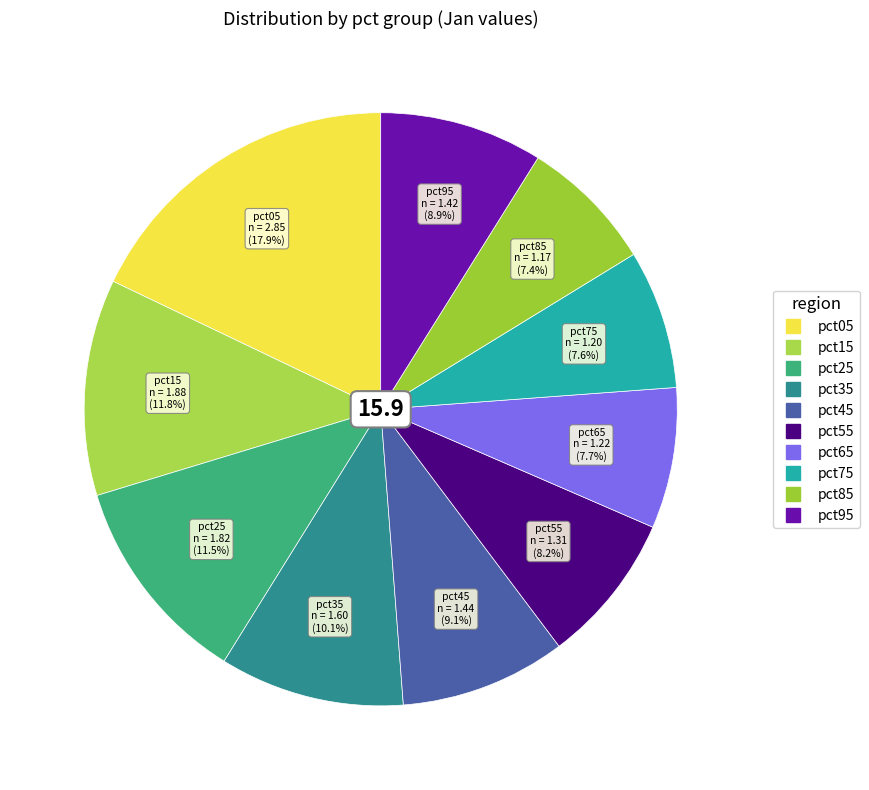

What is the largest slice in the pie chart?

pct05